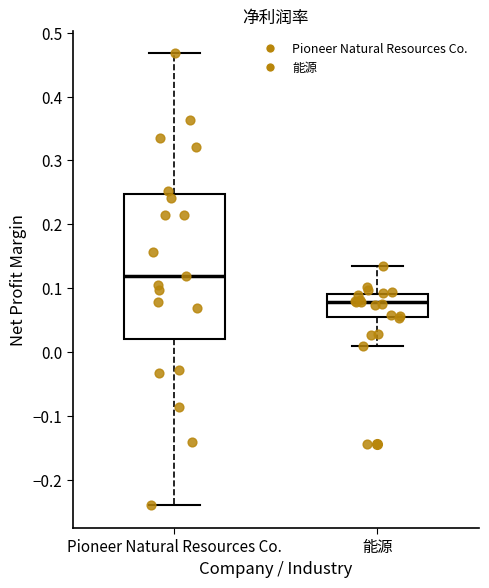

Where is the upper edge of the box for Pioneer Natural Resources Co. on the y-axis? The values are not printed on the chart, so give them approximately, as read against the axis.

0.25